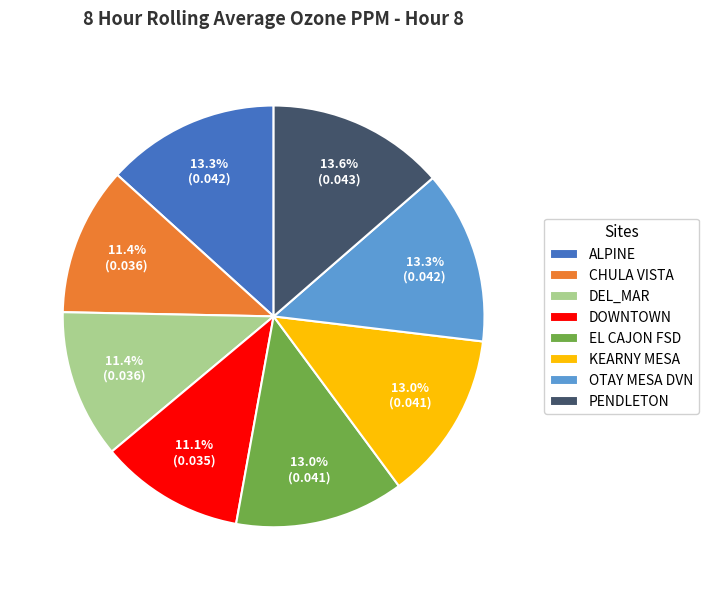

What portion of the pie excludes ALPINE?

86.7%